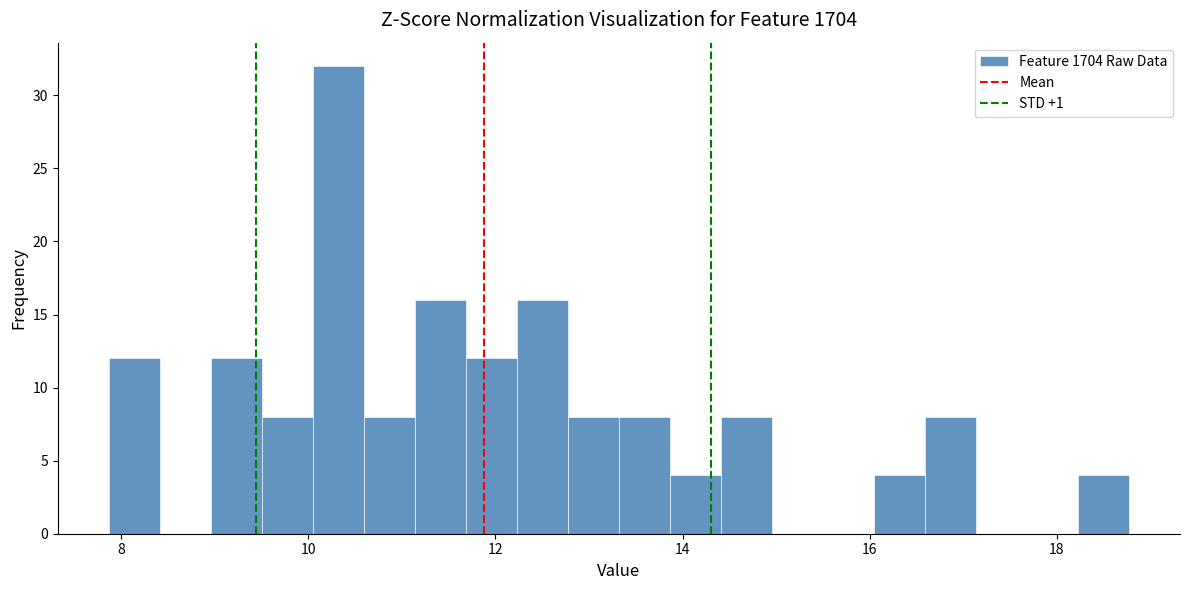

Read against the x-axis, roughly where is the centre of the tallest bar?

10.4